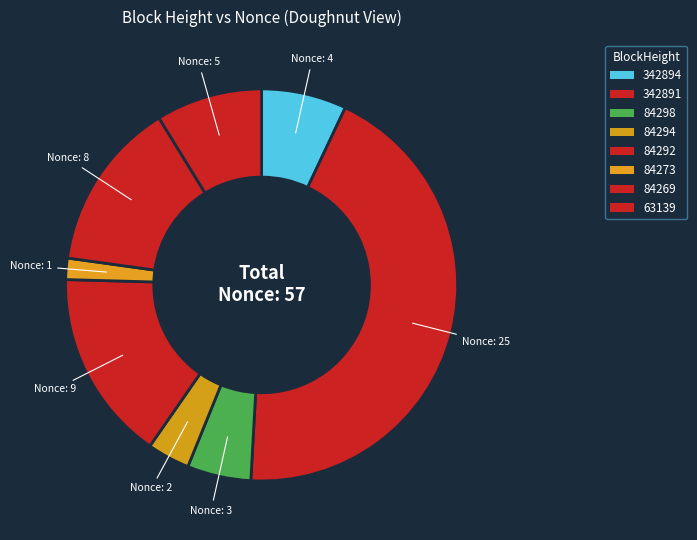

Is 84294 the majority of the pie?

No